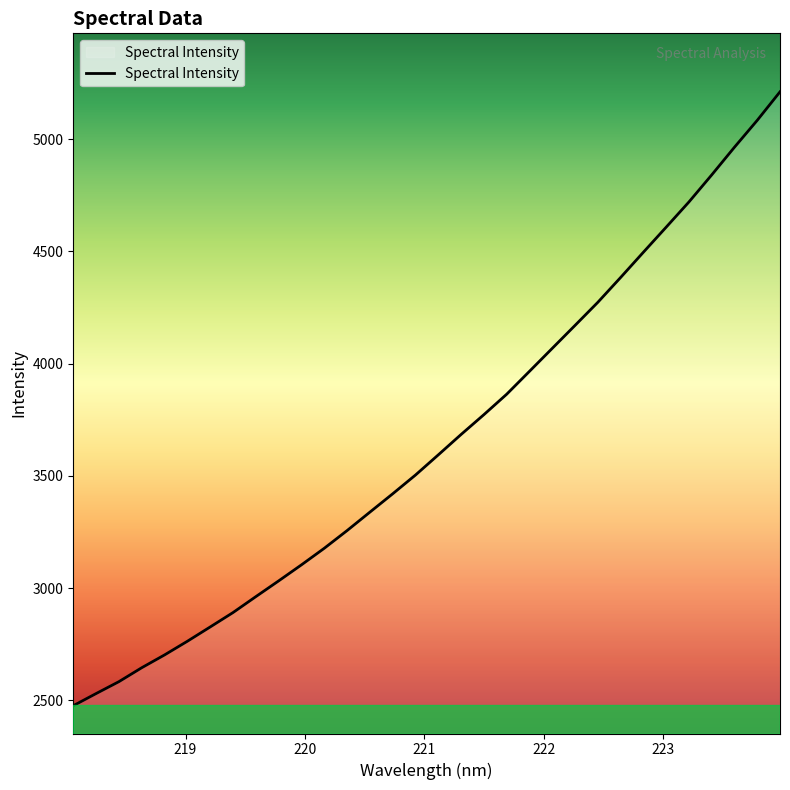

What is the smallest value displayed?

2476.7